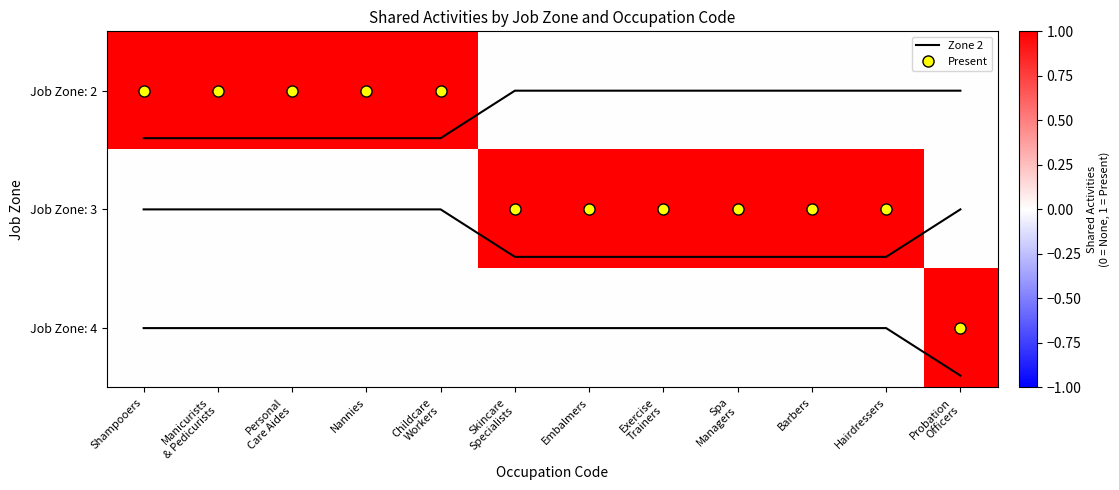

What is the difference between the maximum and second lowest values in the Job Zone: 3 series?

1.0